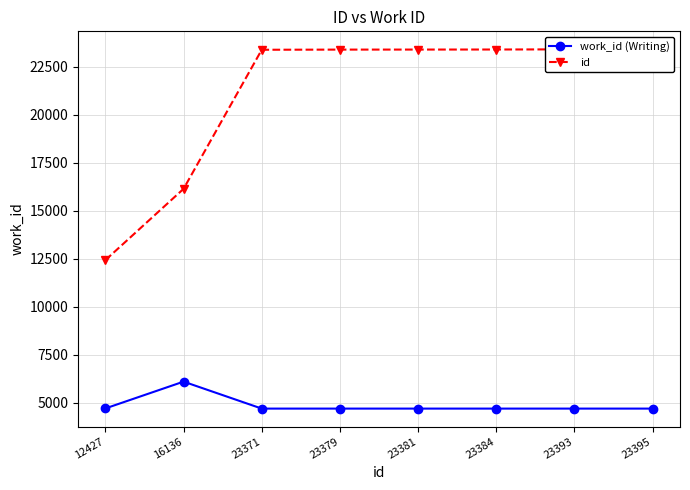

Is it true that id equals 34242 at 23381?

False